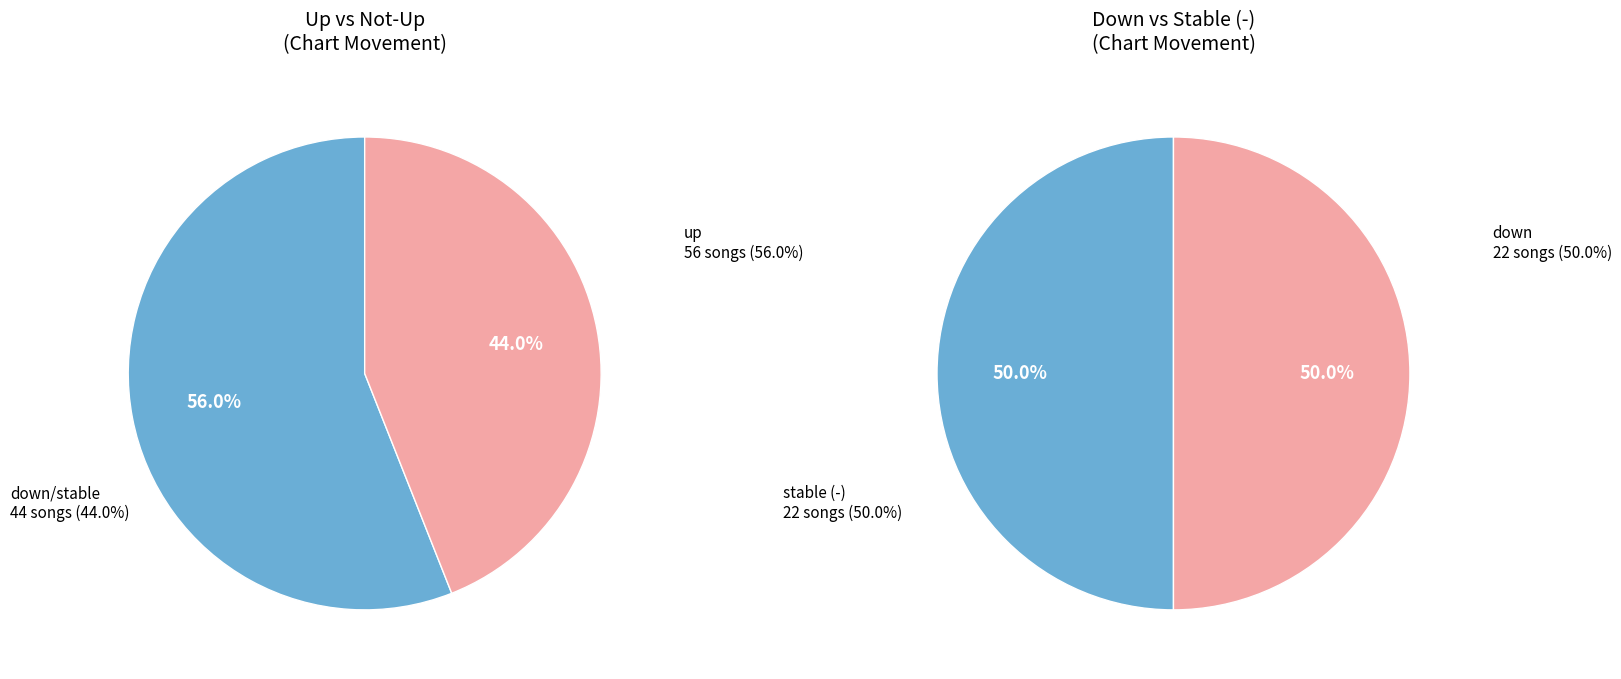

Is it true that up is 44% of the pie?

False